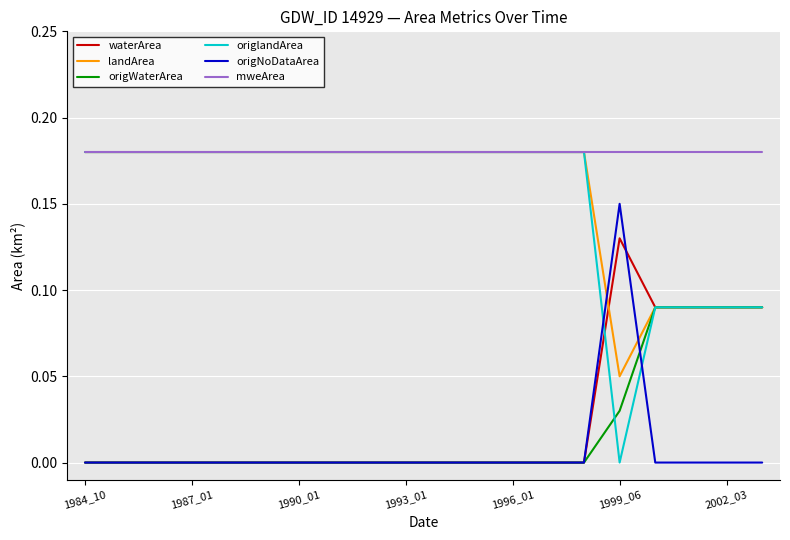

Which series has the largest range (max minus min)?

origlandArea